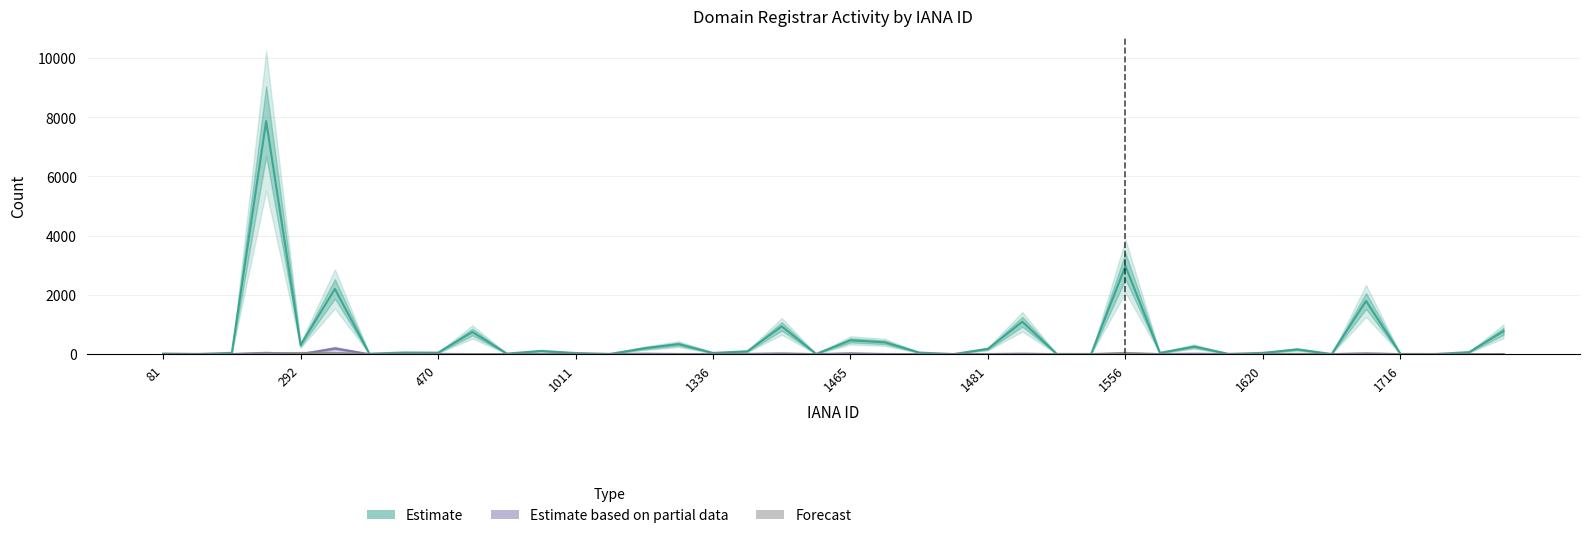

How many positive values does the Forecast (deleted-nograce) series have?

13